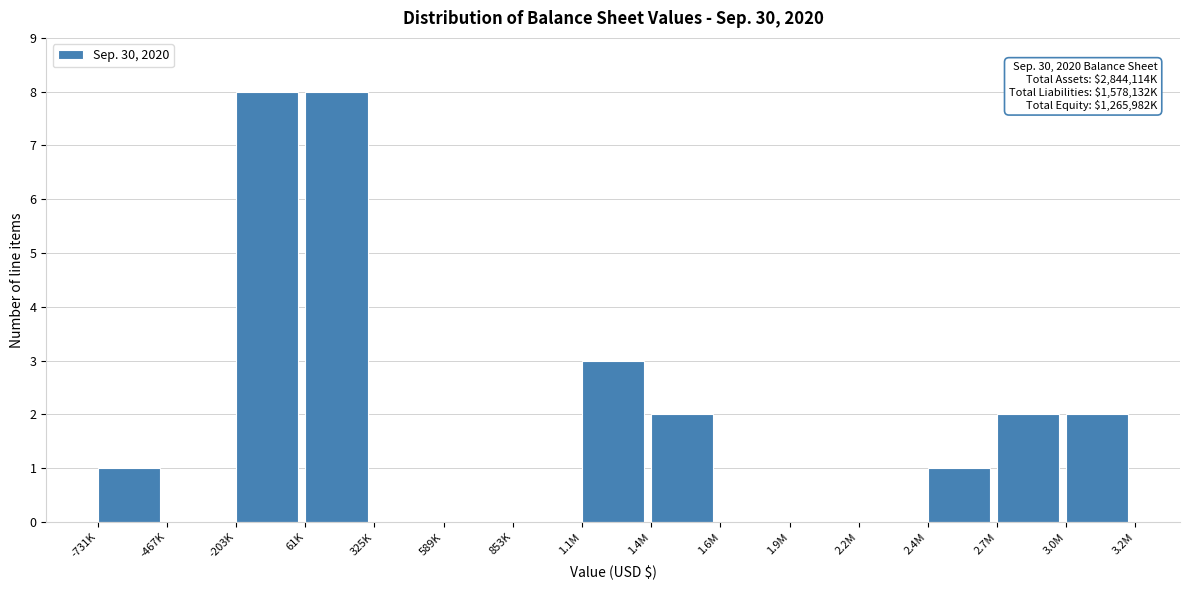

Reading right to left, extract all data points from this chart.

3.0M=2	2.7M=2	2.4M=1	2.2M=0	1.9M=0	1.6M=0	1.4M=2	1.1M=3	853K=0	589K=0	325K=0	61K=8	-203K=8	-467K=0	-731K=1